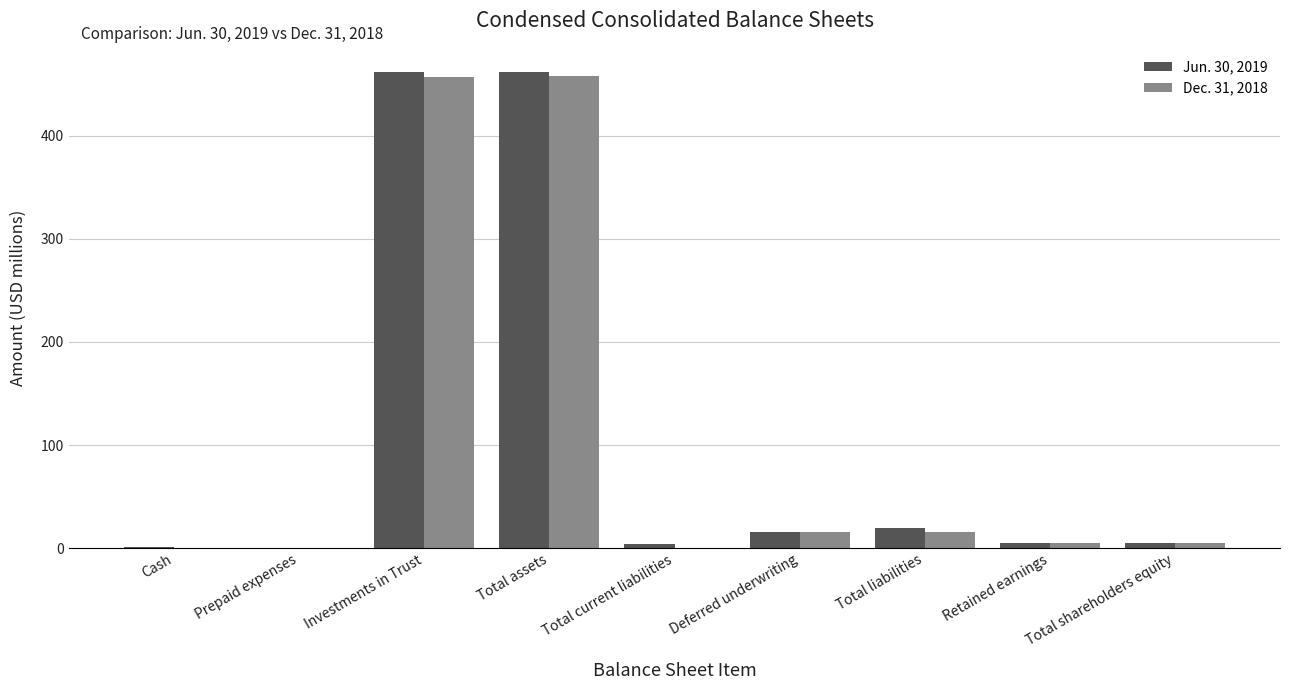

What is the total value across all series at Investments in Trust?

918.2